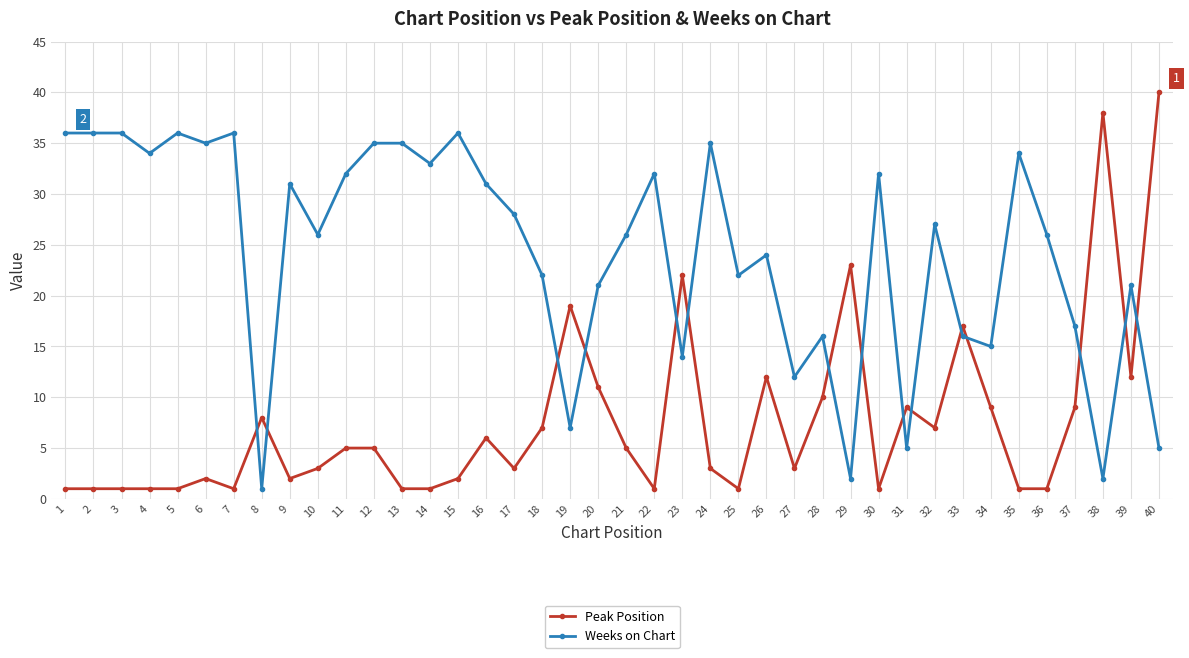

What are all the series names shown in the legend?

Peak Position, Weeks on Chart